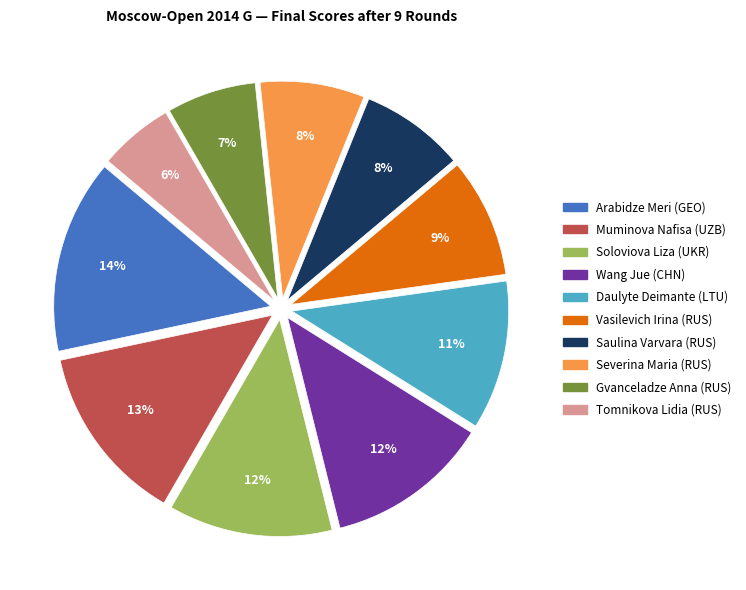

Is there any slice that represents more than half of the pie?

No